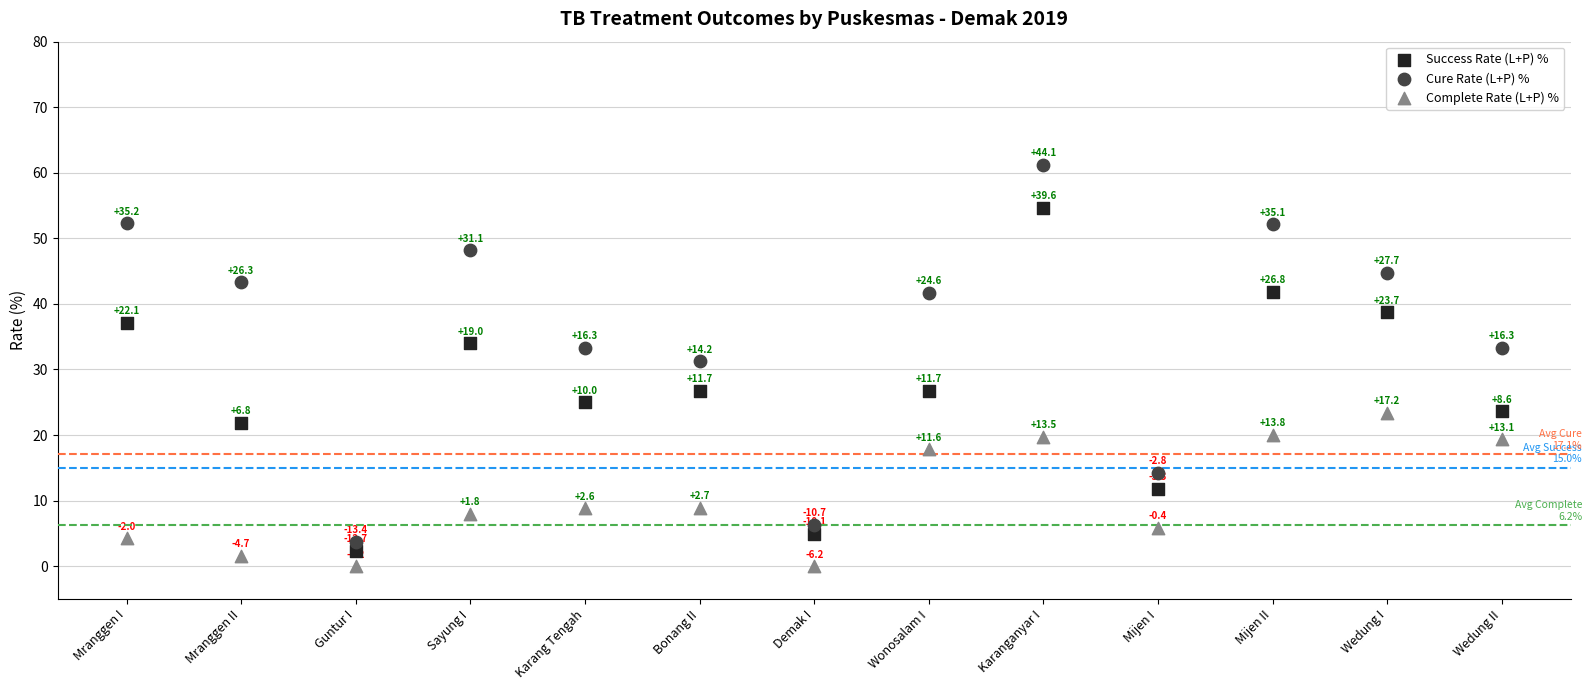

Which series reaches the maximum Y coordinate?

Cure Rate (L+P) %